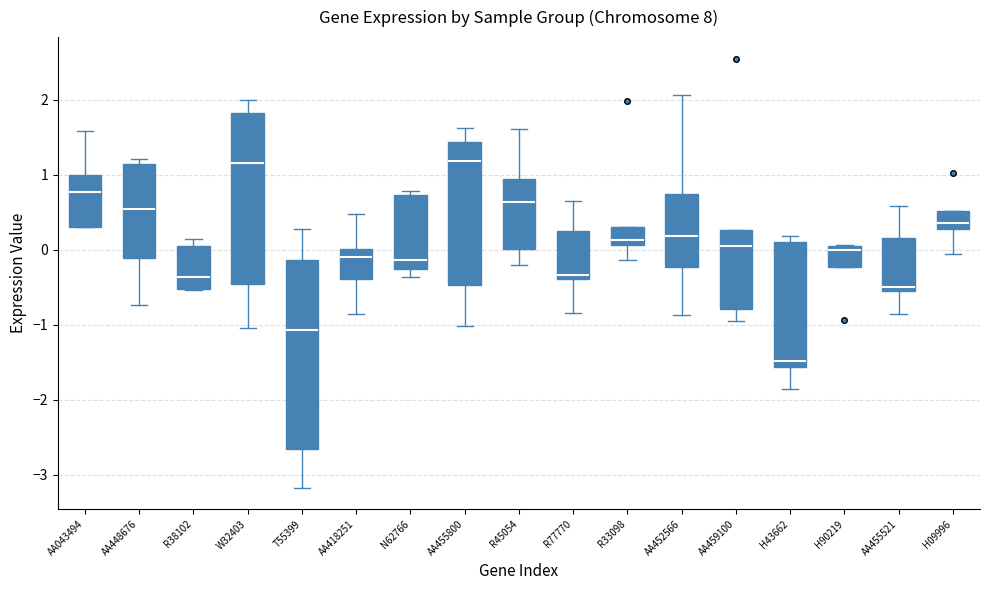

Reading left to right, read every box against the y-axis: the position of its median line, the range the box covers, and the ends of its whiskers. The values are not printed on the chart, so give them approximately, as read against the axis.

AA043494: median 0.8, box 0.3 to 1.0, whiskers 0.3 to 1.6
AA448676: median 0.5, box -0.1 to 1.1, whiskers -0.7 to 1.2
R38102: median -0.4, box -0.5 to 0.1, whiskers -0.5 to 0.1 (just above the box's upper edge)
W32403: median 1.2, box -0.5 to 1.8, whiskers -1.0 to 2.0
T55399: median -1.1, box -2.6 to -0.1, whiskers -3.2 to 0.3
AA418251: median -0.1, box -0.4 to 0.0, whiskers -0.9 to 0.5
N62766: median -0.1, box -0.3 to 0.7, whiskers -0.4 to 0.8
AA455800: median 1.2, box -0.5 to 1.4, whiskers -1.0 to 1.6
R45054: median 0.6, box 0.0 to 0.9, whiskers -0.2 to 1.6
R77770: median -0.3, box -0.4 to 0.3, whiskers -0.8 to 0.7
R33098: median 0.1 (just above the box's lower edge), box 0.1 to 0.3, whiskers -0.1 to 0.3
AA452566: median 0.2, box -0.2 to 0.8, whiskers -0.9 to 2.1
AA459100: median 0.1, box -0.8 to 0.3, whiskers -0.9 to 0.3
H43662: median -1.5, box -1.6 to 0.1, whiskers -1.9 to 0.2
H90219: median 0.0, box -0.2 to 0.1, whiskers -0.2 to 0.1
AA455521: median -0.5 (just above the box's lower edge), box -0.5 to 0.2, whiskers -0.9 to 0.6
H09996: median 0.4, box 0.3 to 0.5, whiskers -0.1 to 0.5